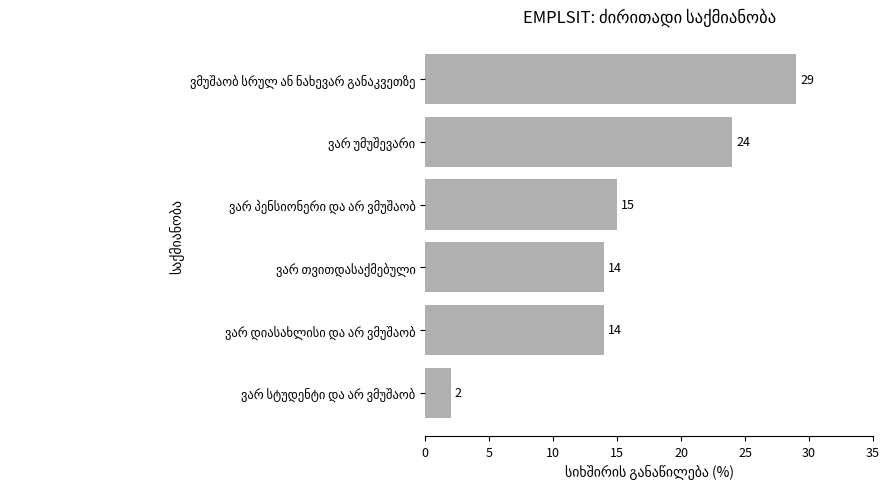

What is the greatest value displayed?

29